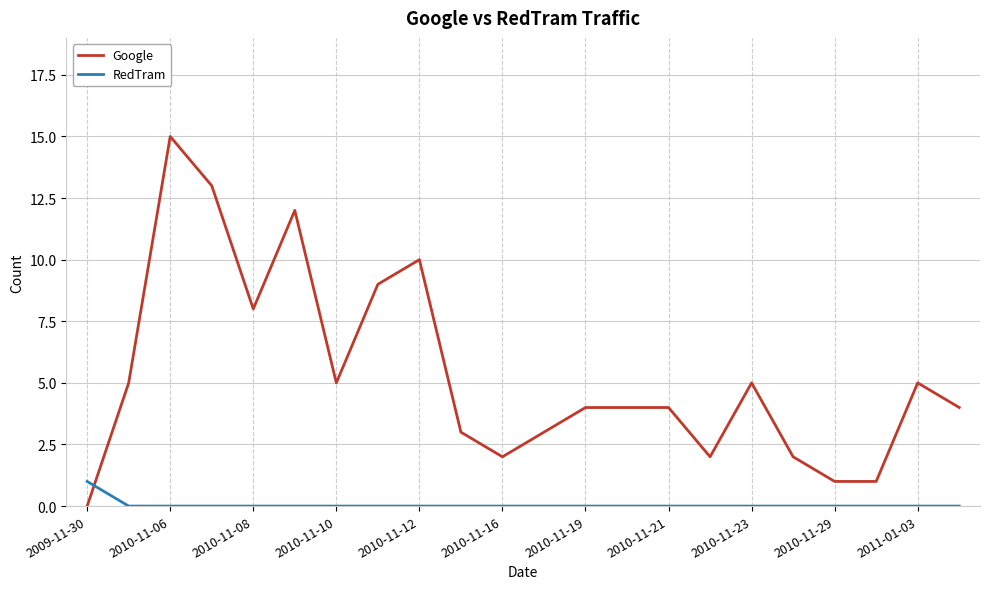

What is the maximum value for Google?

15